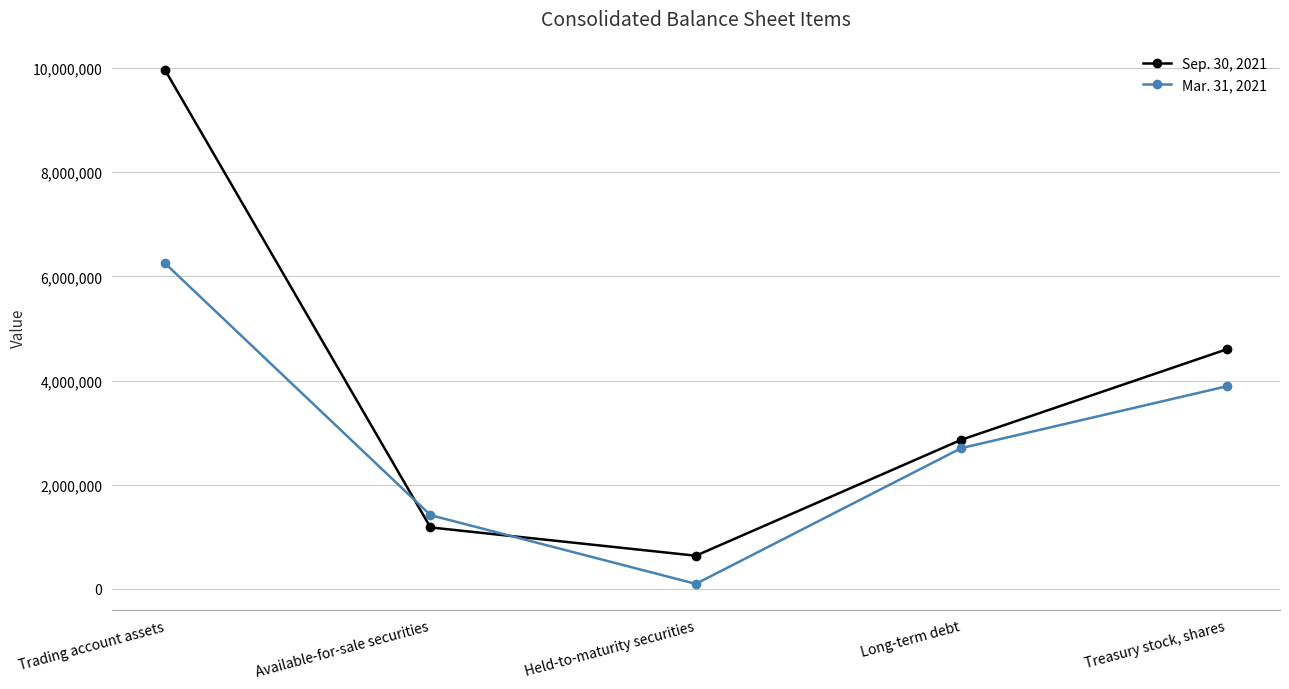

Rank the categories by Sep. 30, 2021 value from highest to lowest.

Trading account assets, Treasury stock, shares, Long-term debt, Available-for-sale securities, Held-to-maturity securities